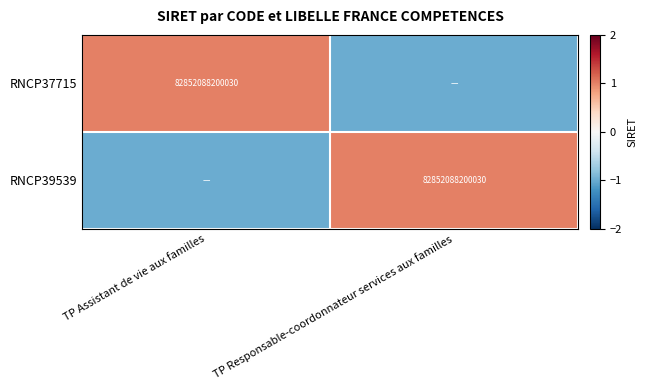

The RNCP39539 series shows 52738102669727 at TP Responsable-coordonnateur services aux familles. True or false?

False